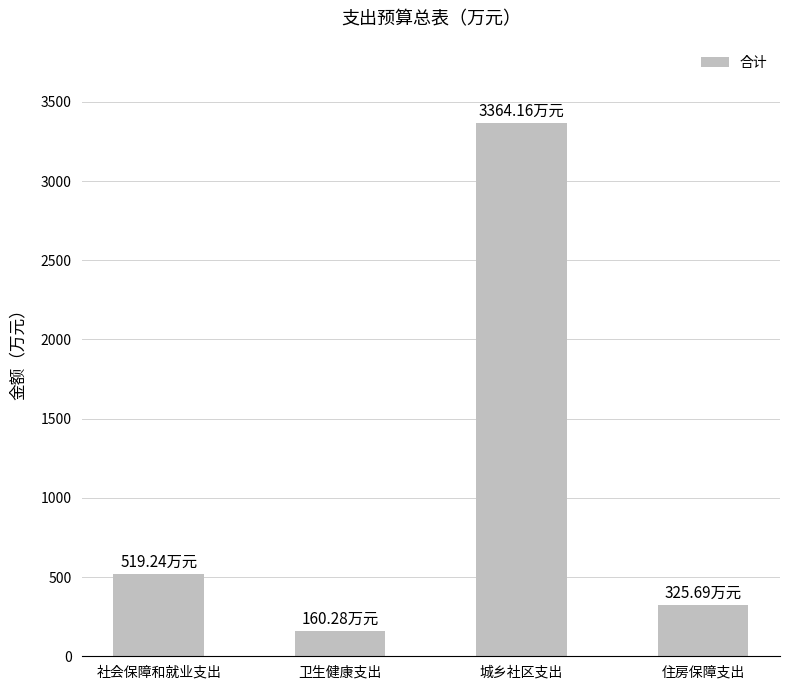

Rank the categories by value from highest to lowest.

城乡社区支出, 社会保障和就业支出, 住房保障支出, 卫生健康支出